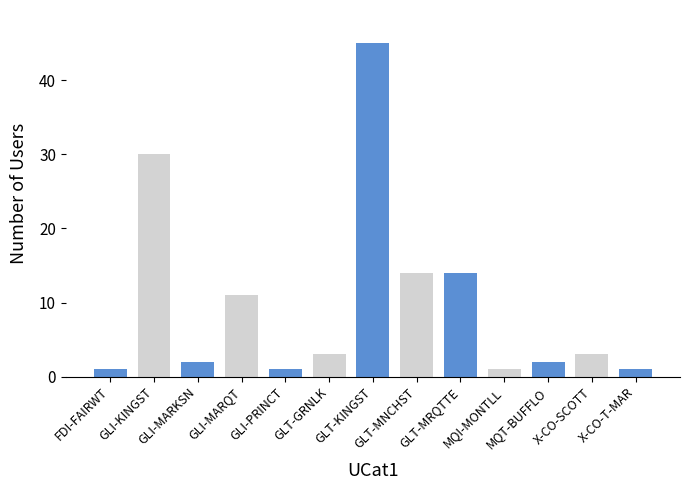

Reading left to right, extract all data points from this chart.

FDI-FAIRWT=1	GLI-KINGST=30	GLI-MARKSN=2	GLI-MARQT=11	GLI-PRINCT=1	GLT-GRNLK=3	GLT-KINGST=45	GLT-MNCHST=14	GLT-MRQTTE=14	MQI-MONTLL=1	MQT-BUFFLO=2	X-CO-SCOTT=3	X-CO-T-MAR=1